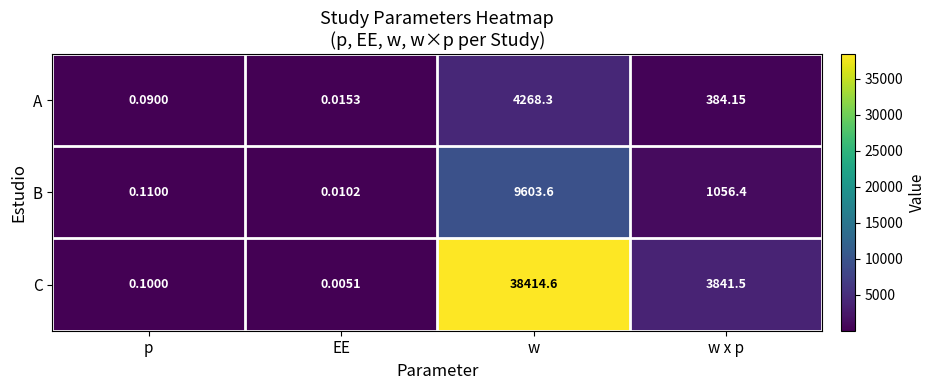

Which series has the widest spread of values?

C